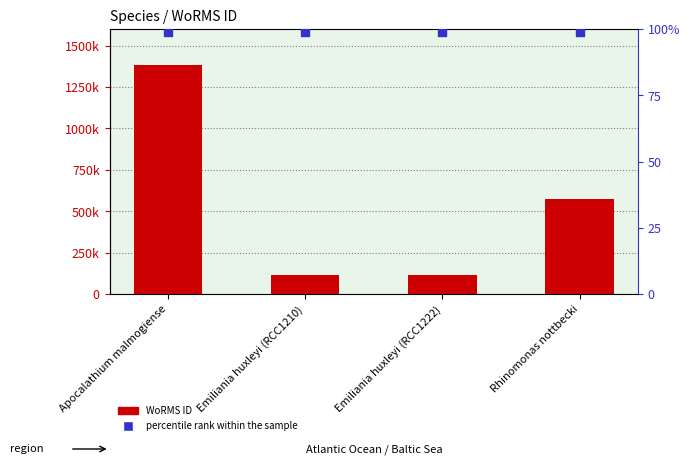

At which category is the sum across all series the highest?

Apocalathium malmogiense